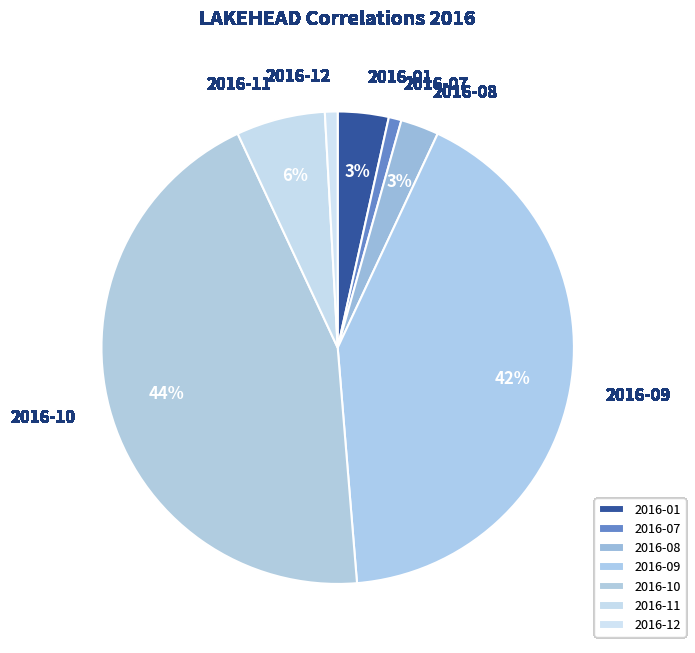

The 2016-07 slice represents 1% of the pie. True or false?

True